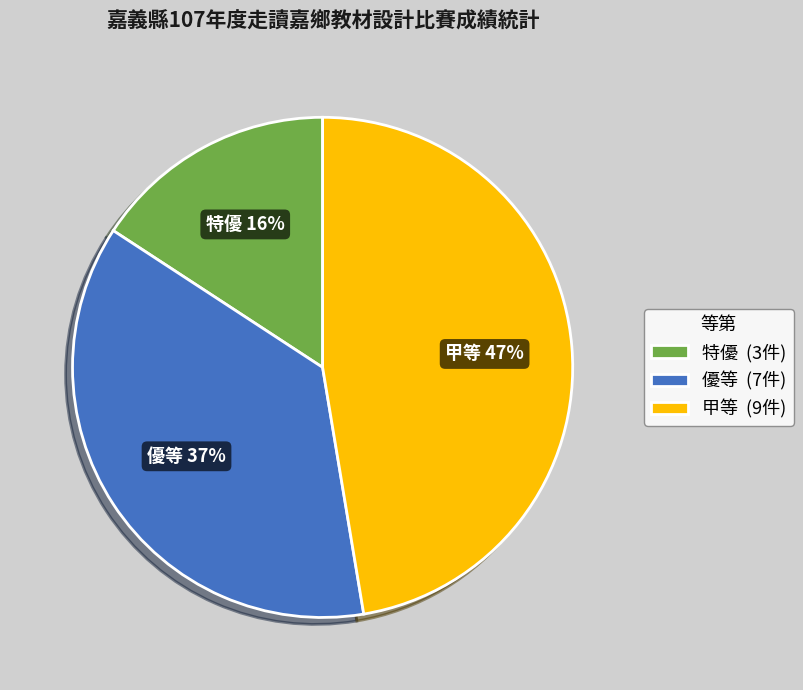

How many slices are in this pie chart?

3